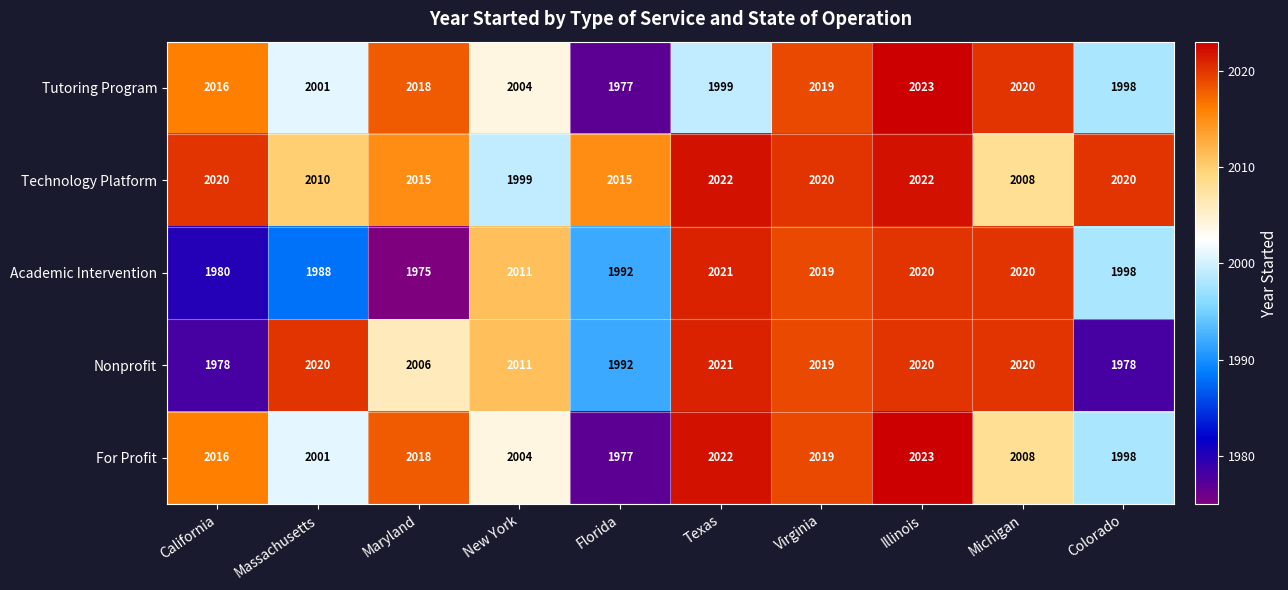

At which label does For Profit reach its minimum?

Florida